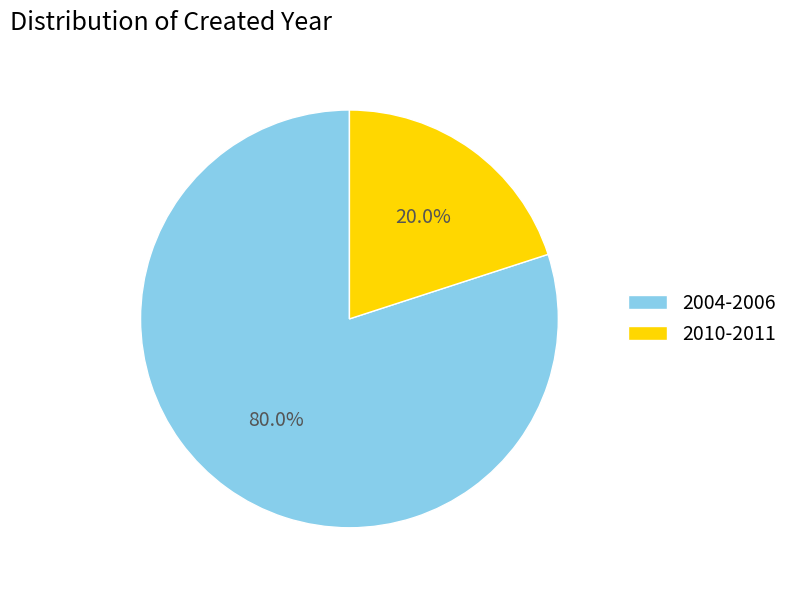

What percentage do 2004-2006 and 2010-2011 together represent?

100.0%